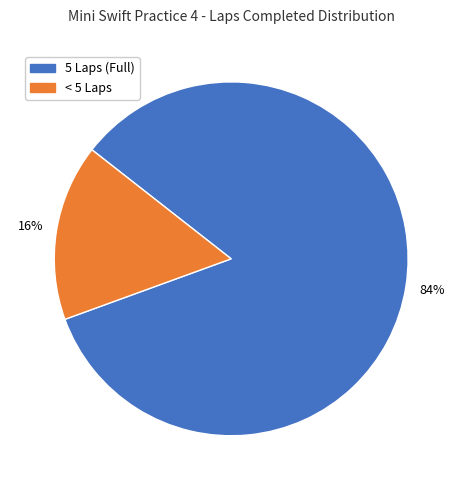

Is there any slice that represents more than half of the pie?

Yes